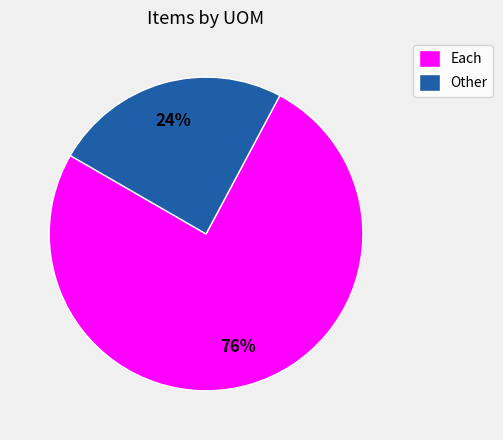

Which has a higher value, Other or Each?

Each